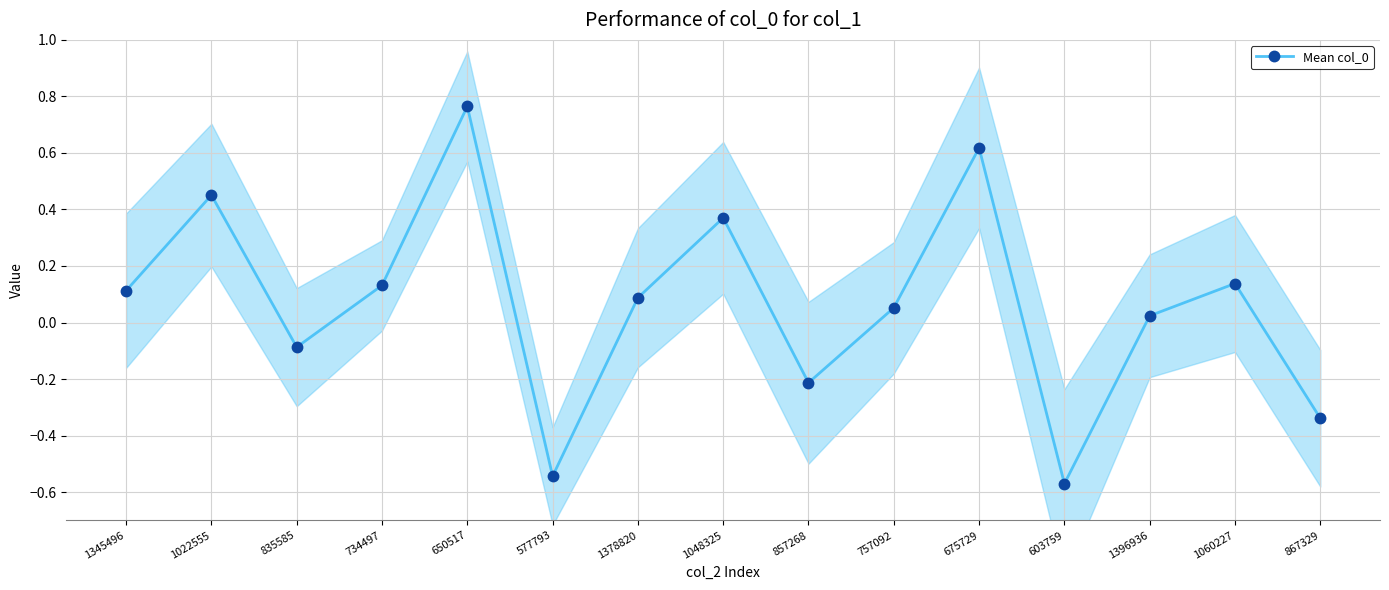

At which category does the data reach its first local peak?

1022555